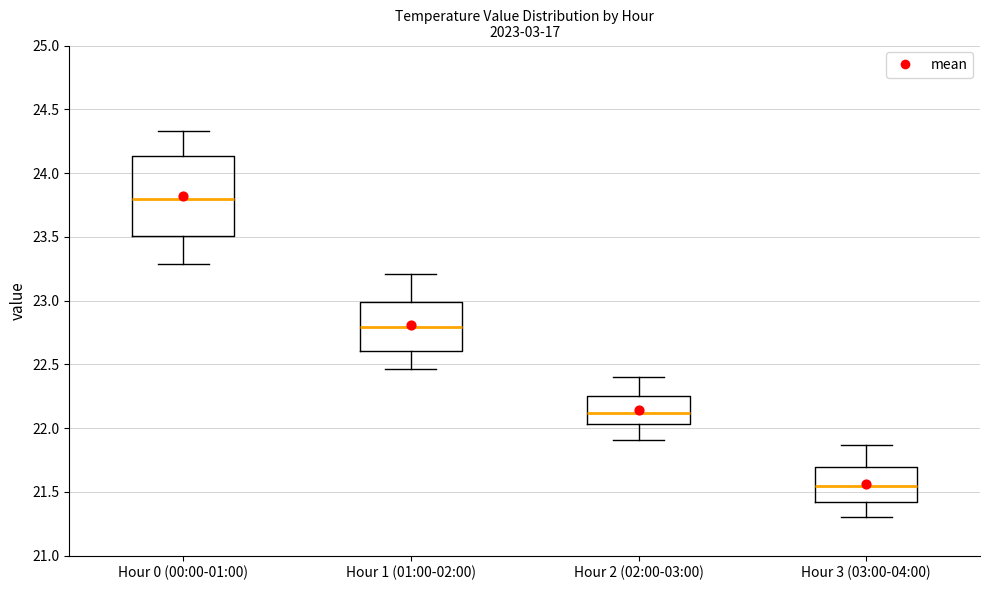

Reading left to right, read every box against the y-axis: the position of its median line, the range the box covers, and the ends of its whiskers. The values are not printed on the chart, so give them approximately, as read against the axis.

Hour 0 (00:00-01:00): median 23.80, box 23.50 to 24.15, whiskers 23.30 to 24.35
Hour 1 (01:00-02:00): median 22.80, box 22.60 to 23.00, whiskers 22.45 to 23.20
Hour 2 (02:00-03:00): median 22.10, box 22.05 to 22.25, whiskers 21.90 to 22.40
Hour 3 (03:00-04:00): median 21.55, box 21.40 to 21.70, whiskers 21.30 to 21.85